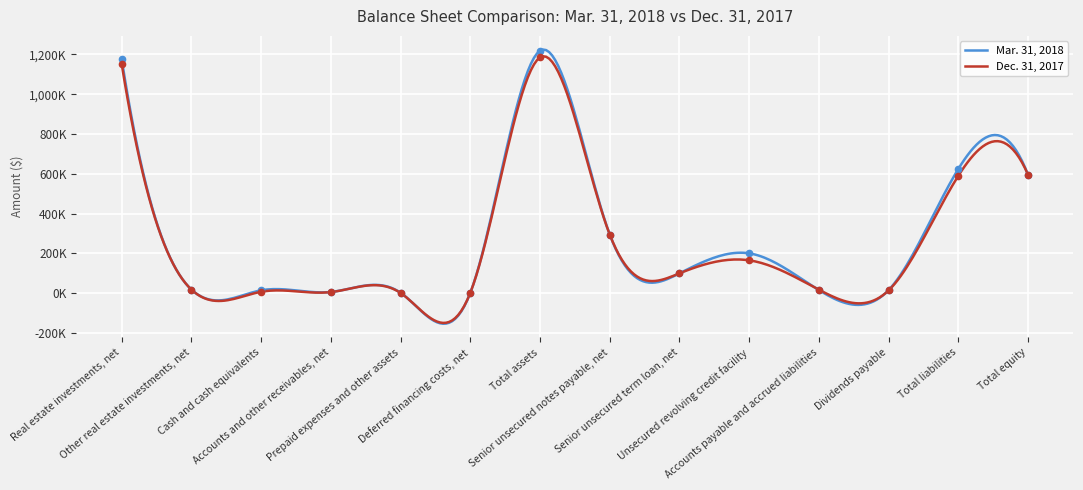

What is the difference between the second highest and minimum values in the Dec. 31, 2017 series?

1151366